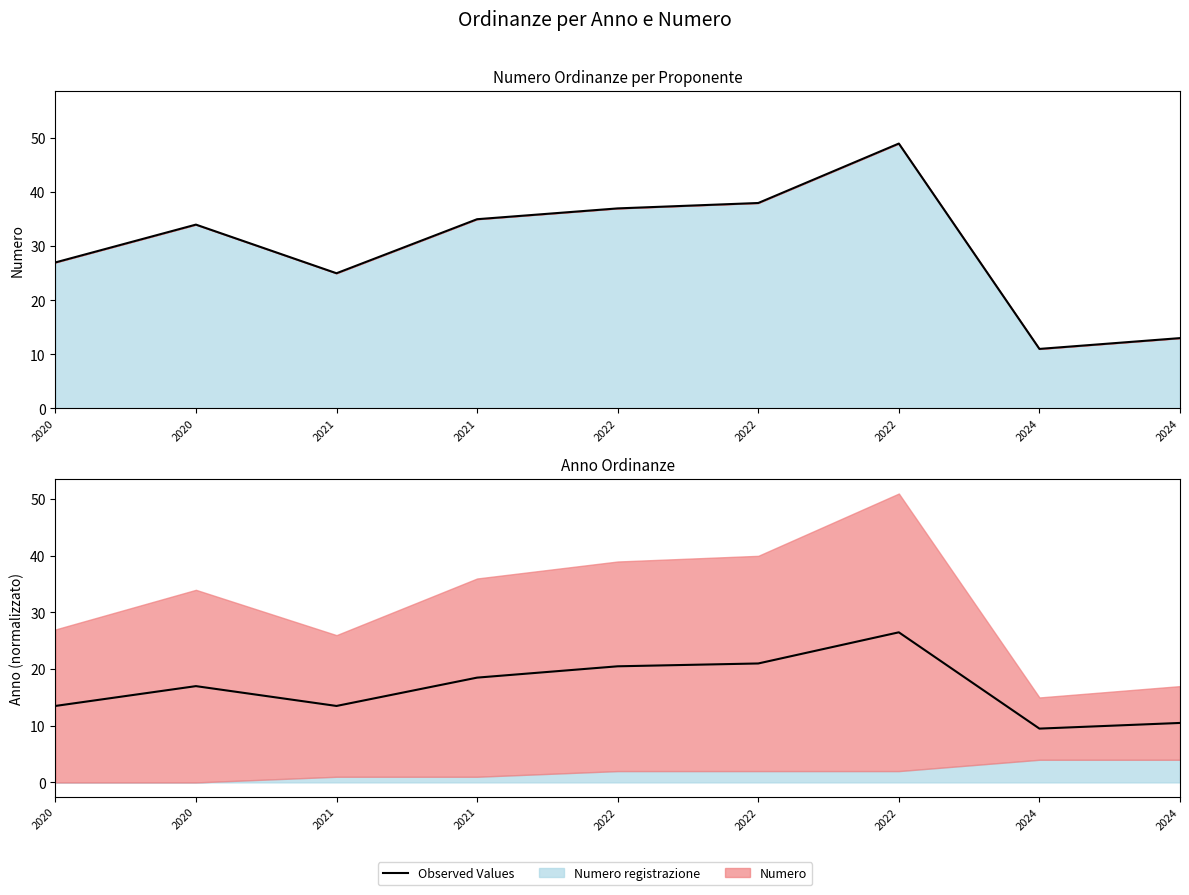

Where is the data nearest to the value 18?

2021